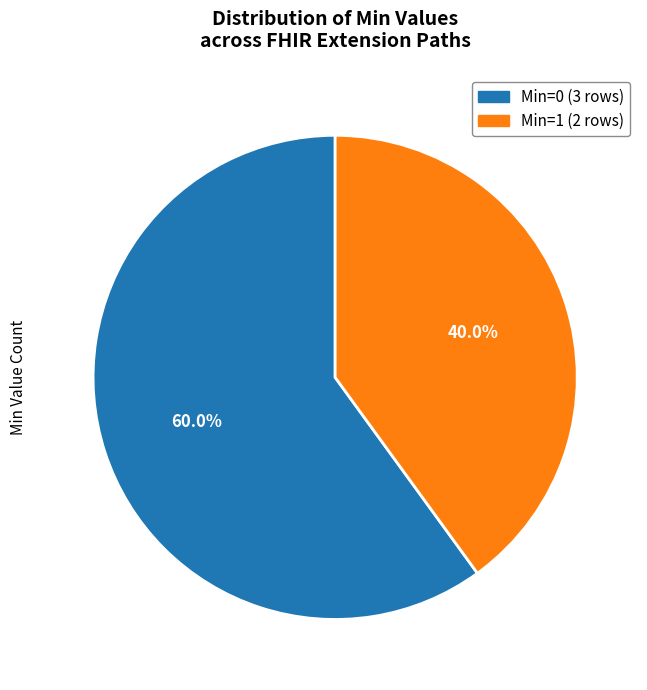

Does any single category account for the majority?

Yes